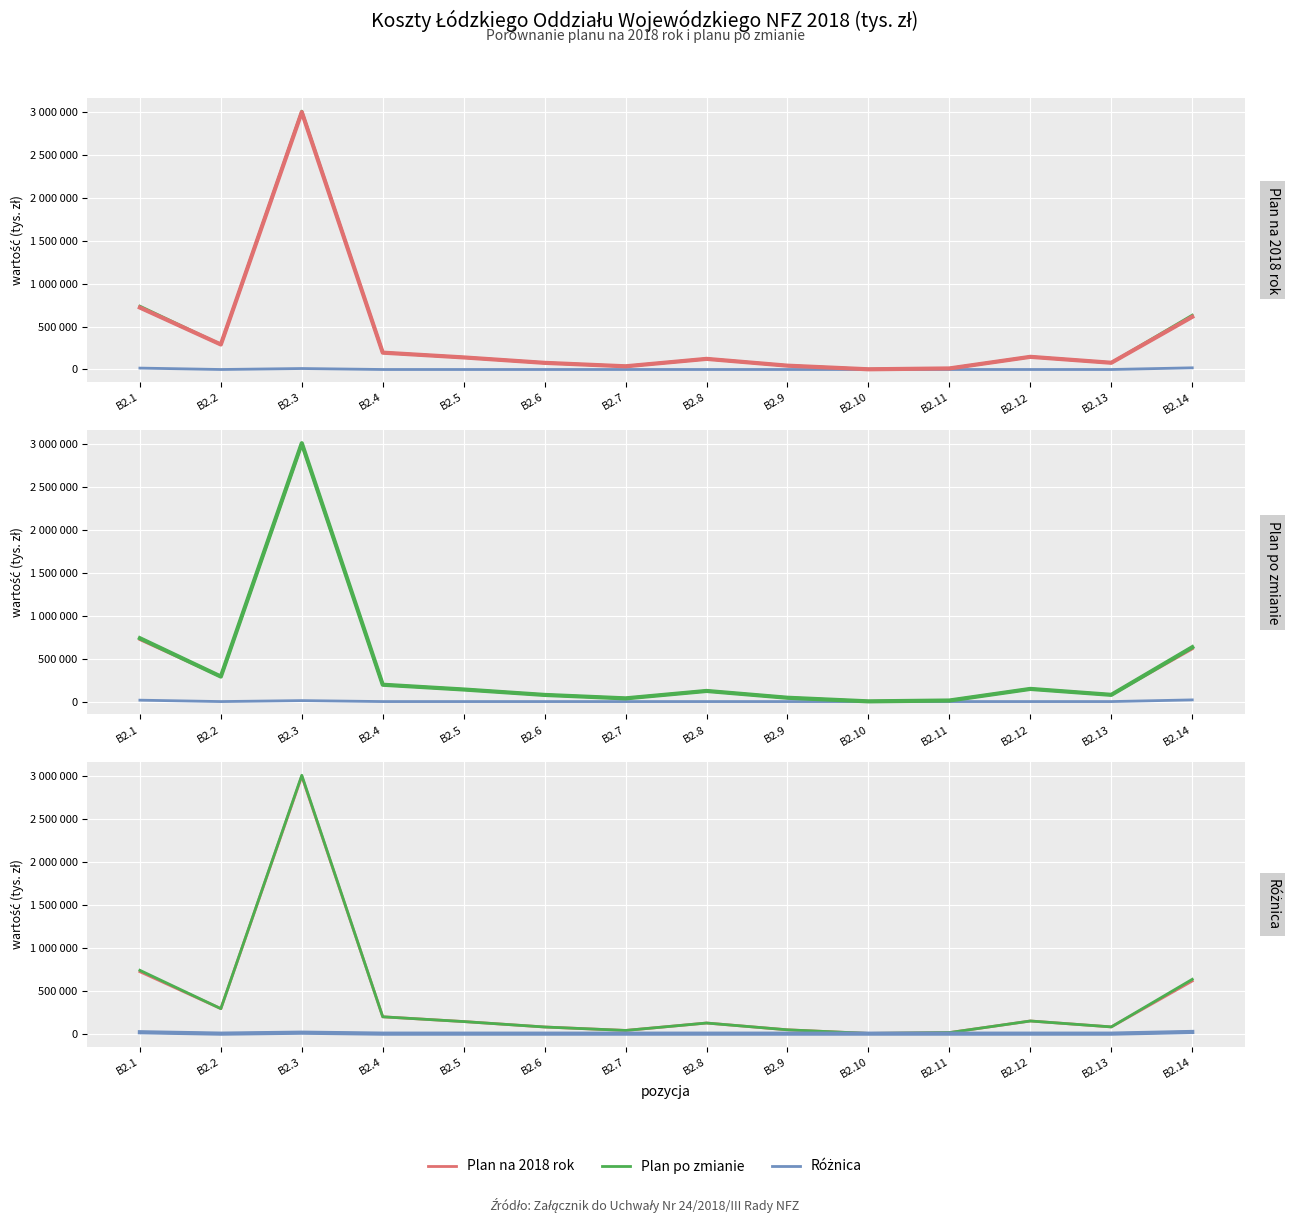

Where is Różnica nearest to the value 9750?

B2.3